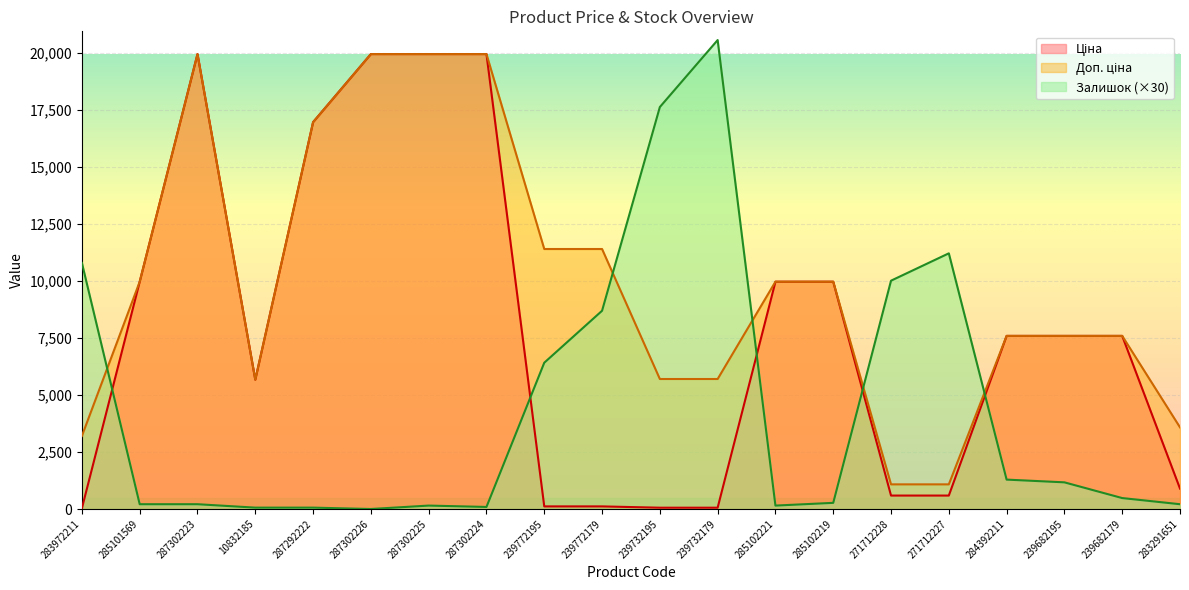

The value of Залишок at 271712228 is 10020.0. True or false?

True